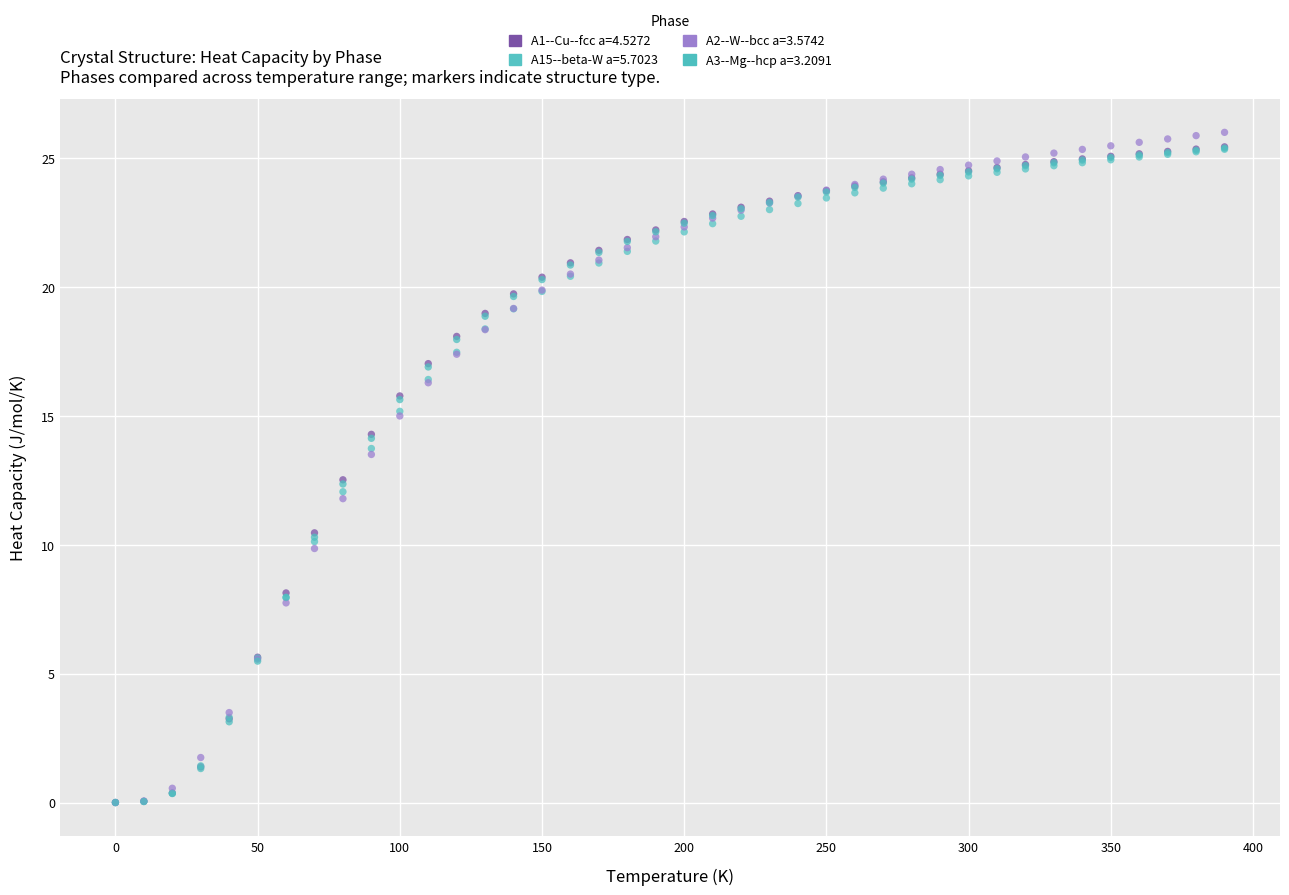

What are all the series names shown in the legend?

A1--Cu--fcc a=4.5272, A15--beta-W a=5.7023, A2--W--bcc a=3.5742, A3--Mg--hcp a=3.2091